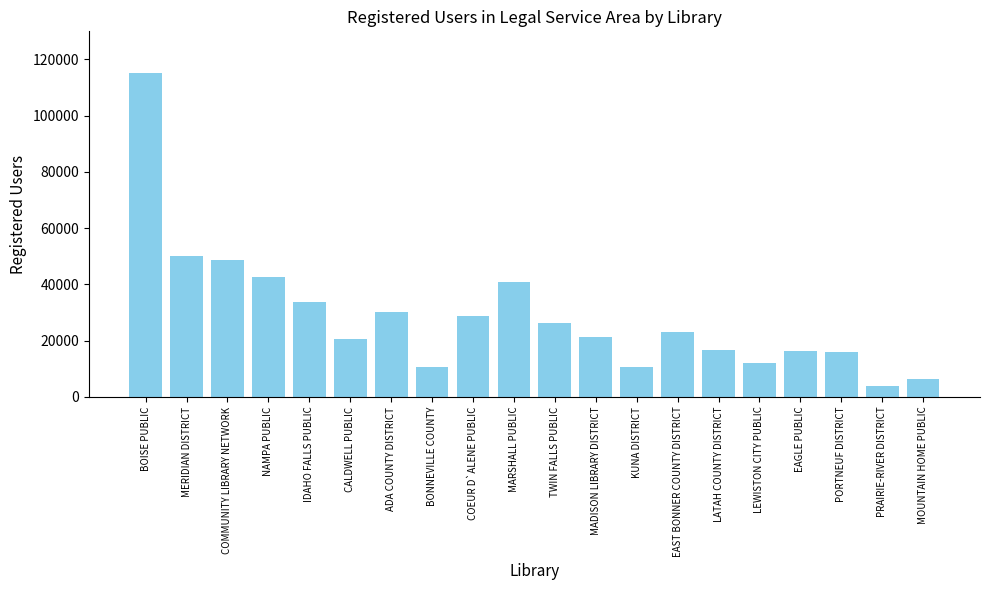

What is the sum of the values at CALDWELL PUBLIC and NAMPA PUBLIC?

63240